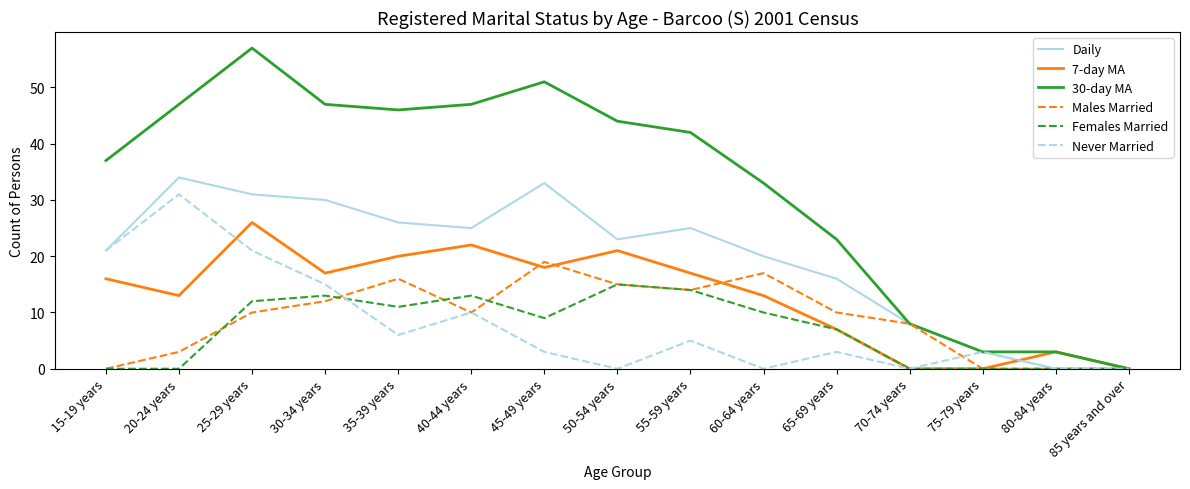

What is the greatest value displayed?

57